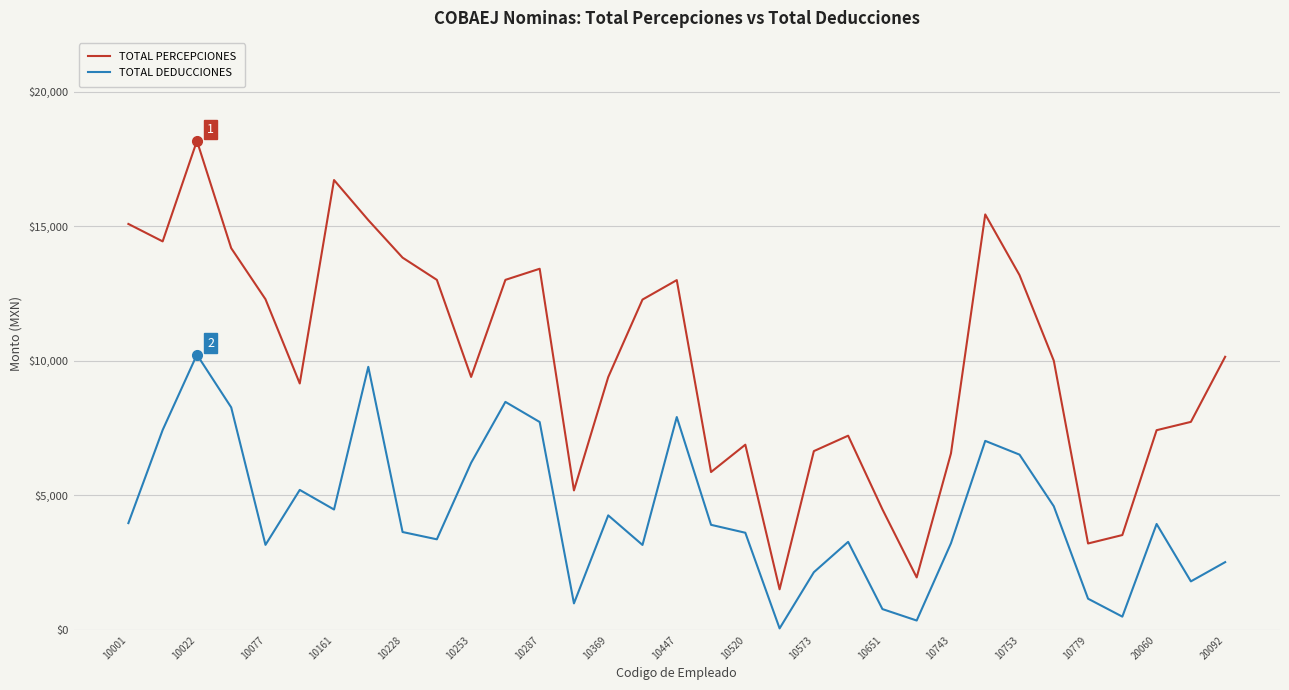

Which series has the largest total across all categories?

TOTAL PERCEPCIONES